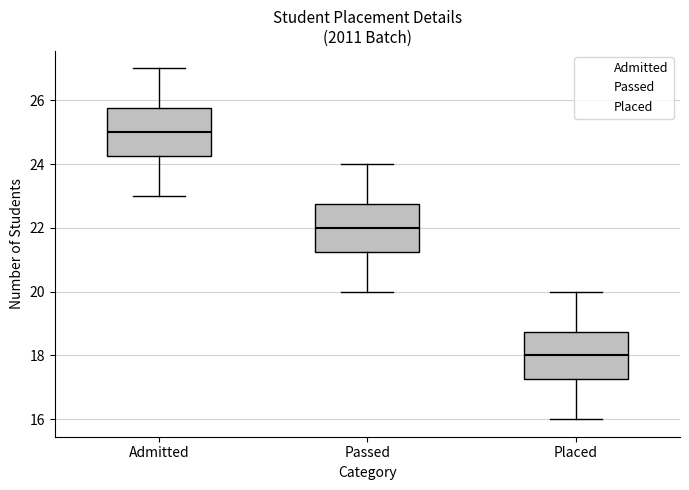

Reading left to right, read every box against the y-axis: the position of its median line, the range the box covers, and the ends of its whiskers. The values are not printed on the chart, so give them approximately, as read against the axis.

Admitted: median 25.0, box 24.2 to 25.8, whiskers 23.0 to 27.0
Passed: median 22.0, box 21.2 to 22.8, whiskers 20.0 to 24.0
Placed: median 18.0, box 17.2 to 18.8, whiskers 16.0 to 20.0